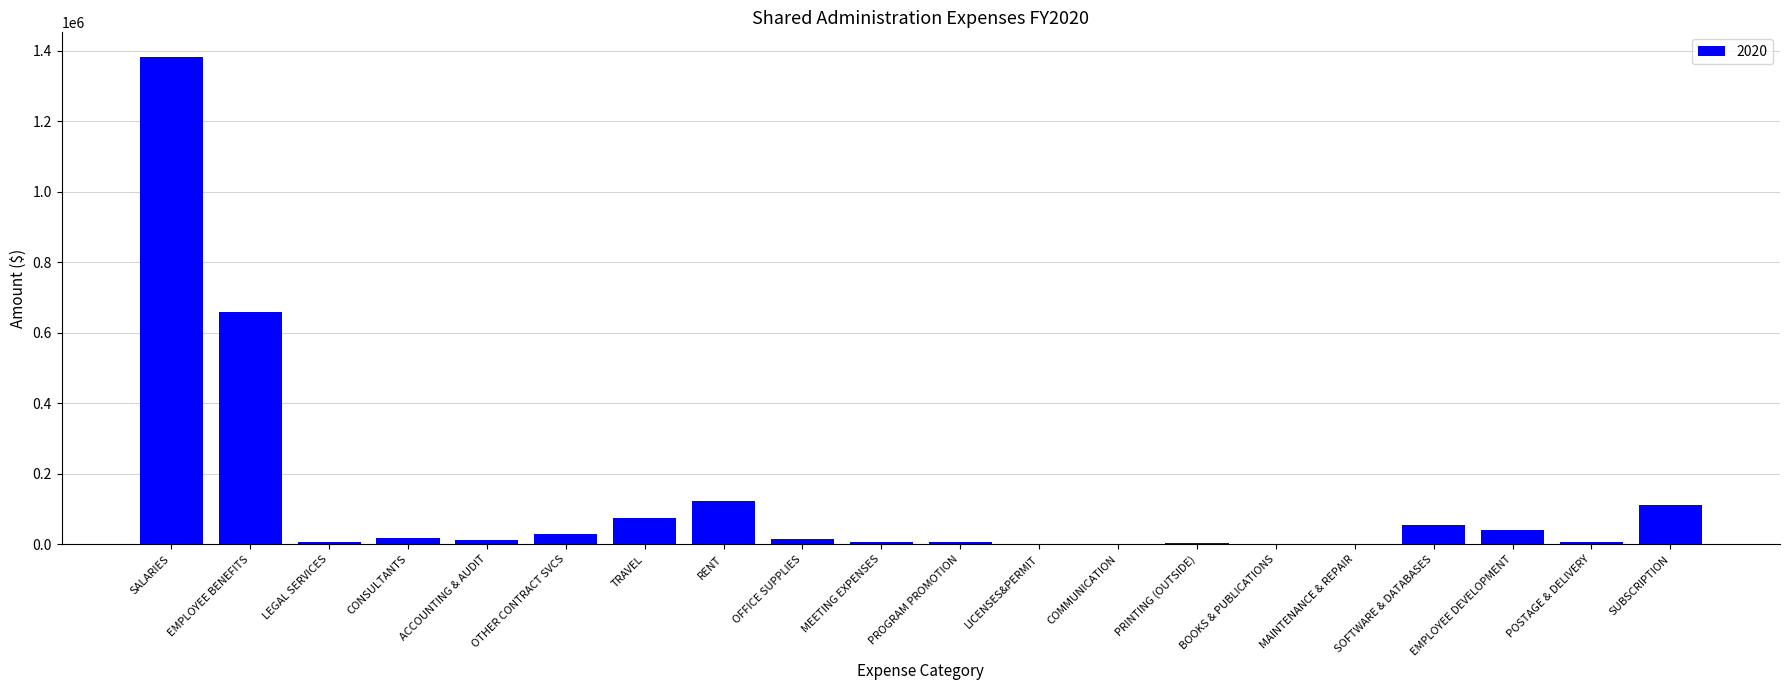

What is the sum of all values?

2553644.1